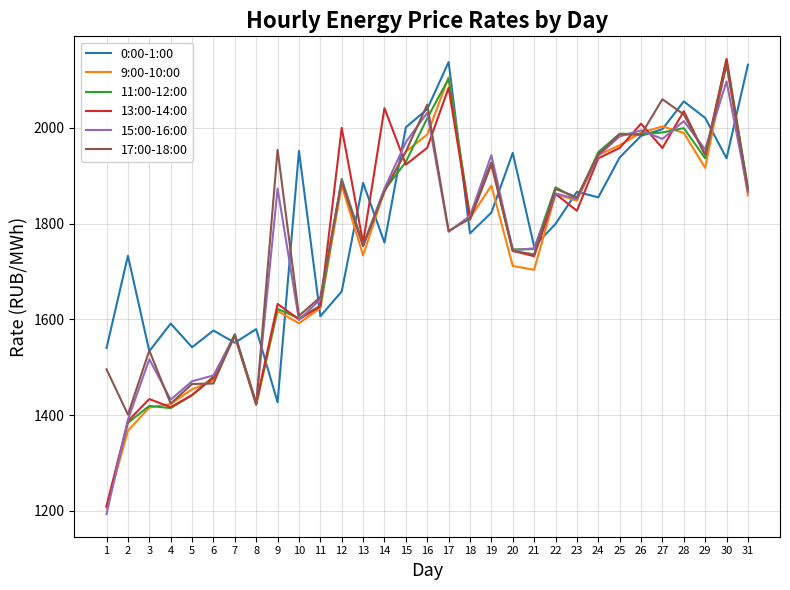

What is the spread (max minus min) of values at 31?

272.5